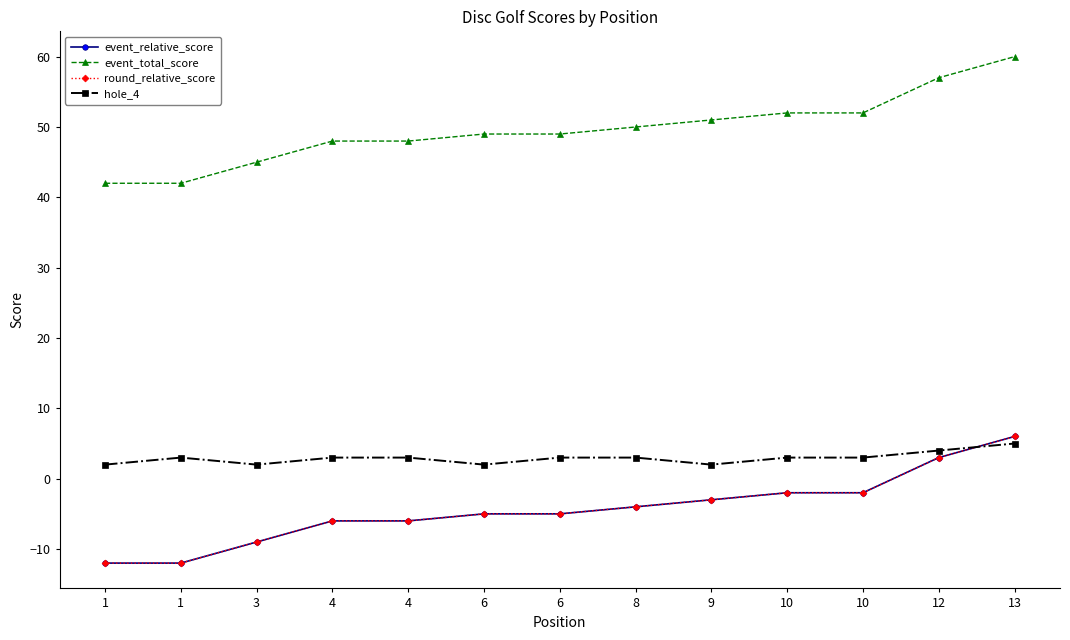

In hole_4, how many points are lower than both neighbors (excluding endpoints)?

3